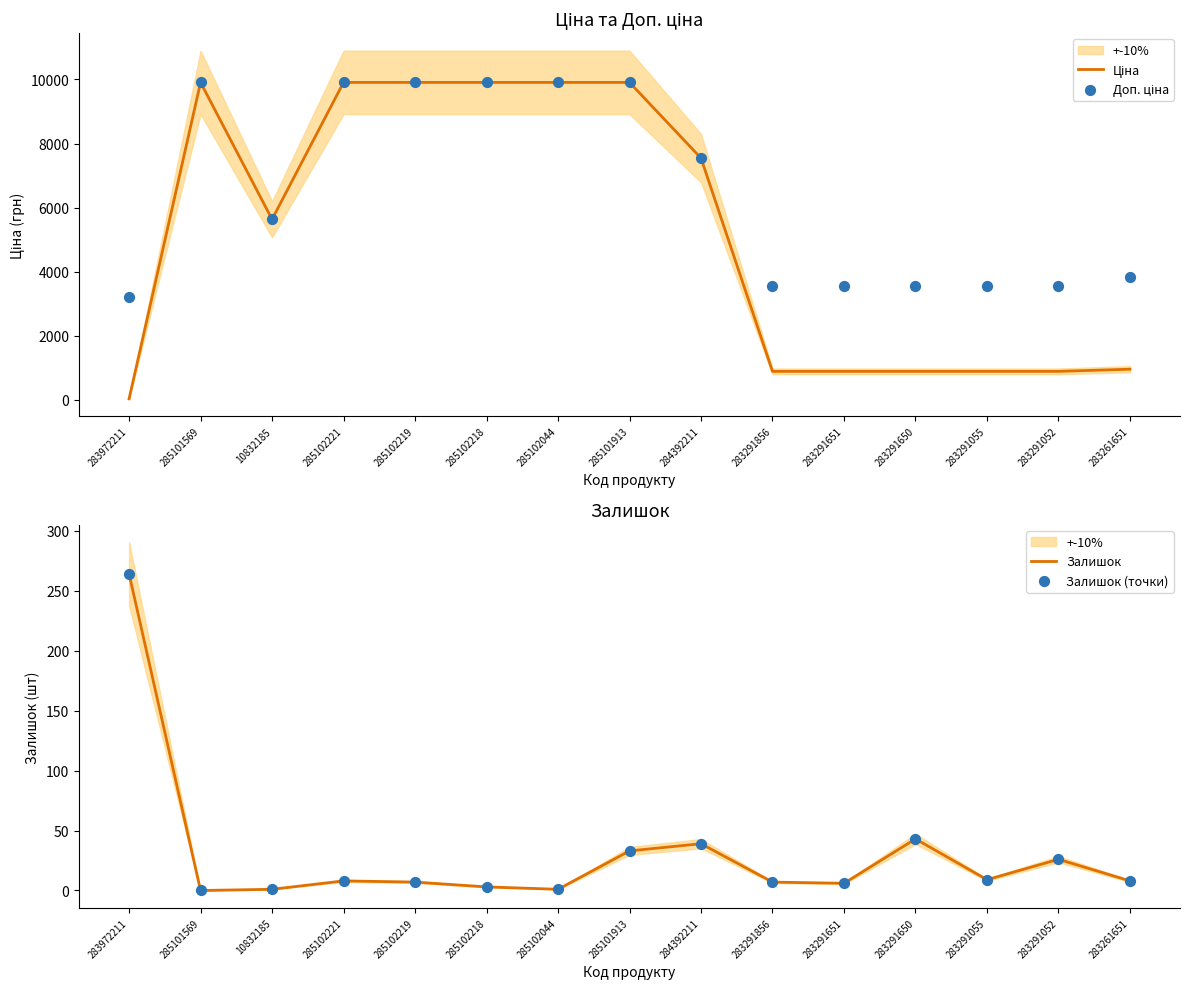

Which series has the largest total across all categories?

Доп. ціна